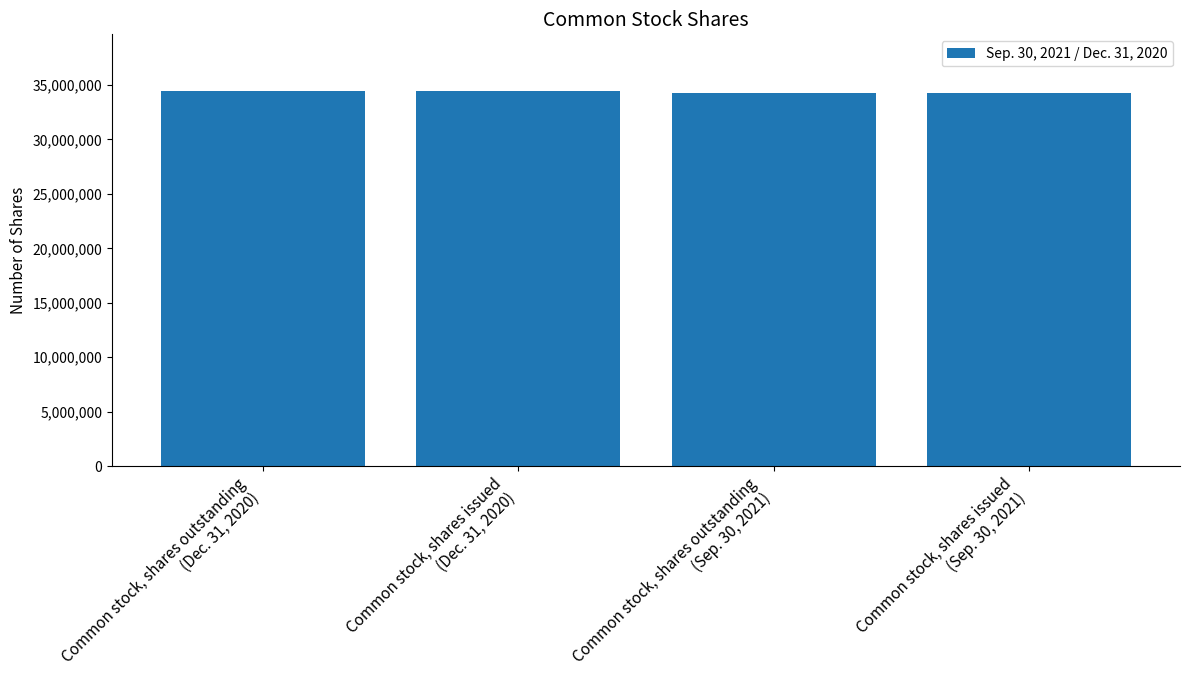

The value at Common stock, shares issued
(Sep. 30, 2021) is 34295000. True or false?

True